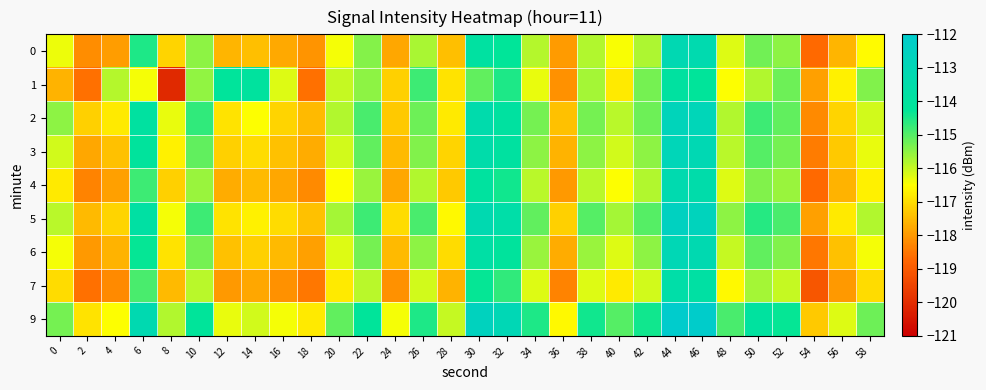

Rank the series at 4 from highest to lowest value.

1, 9, 2, 5, 3, 6, 4, 0, 7